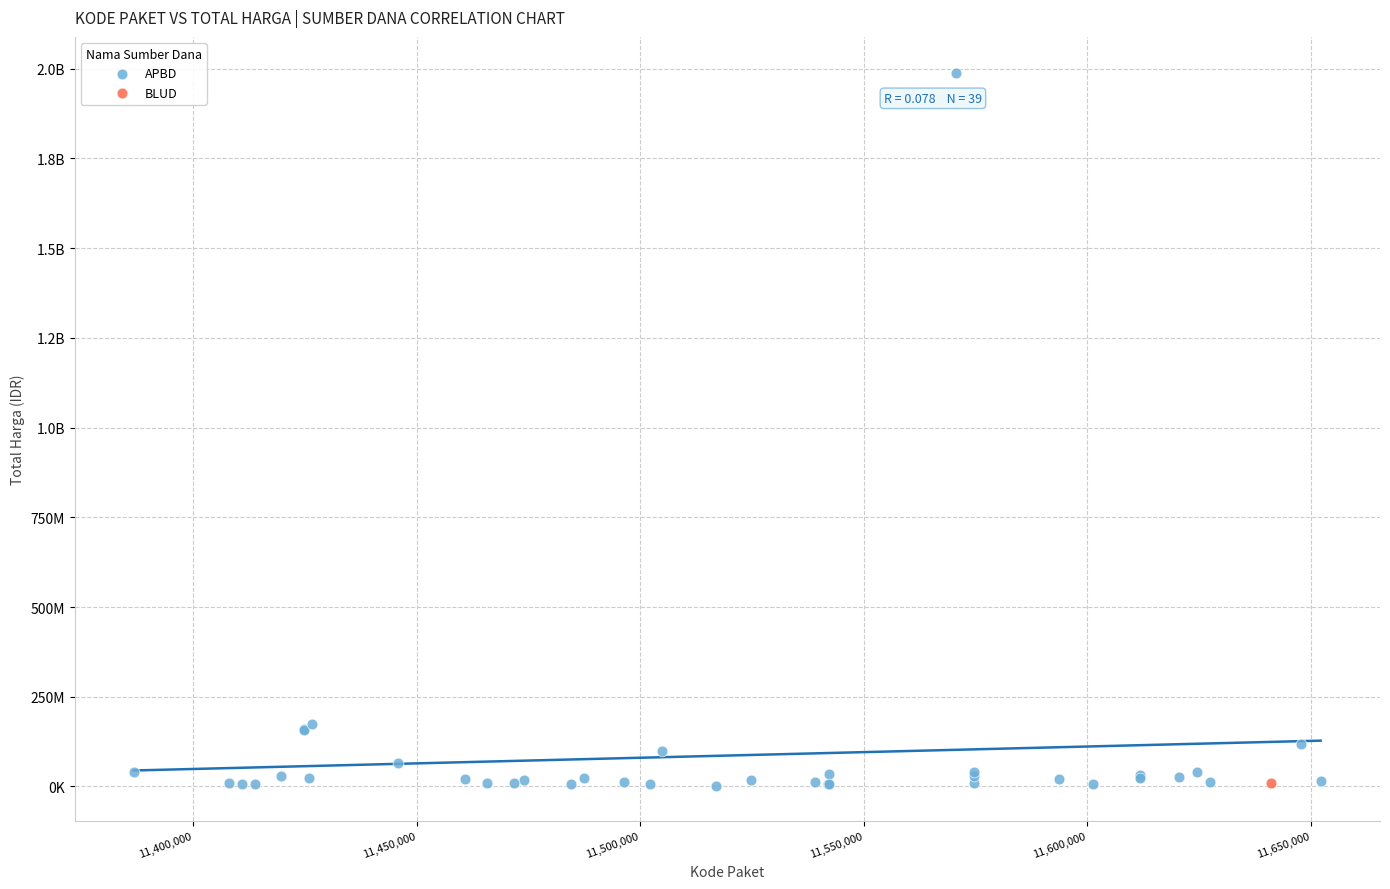

What are all the series names shown in the legend?

APBD, BLUD